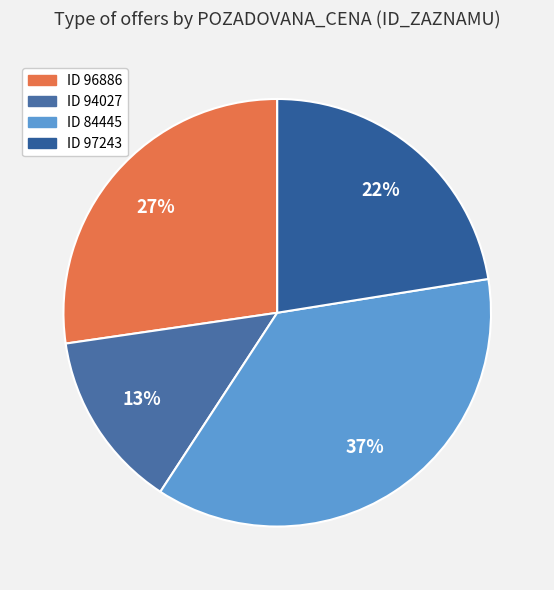

How many segments does this pie chart have?

4